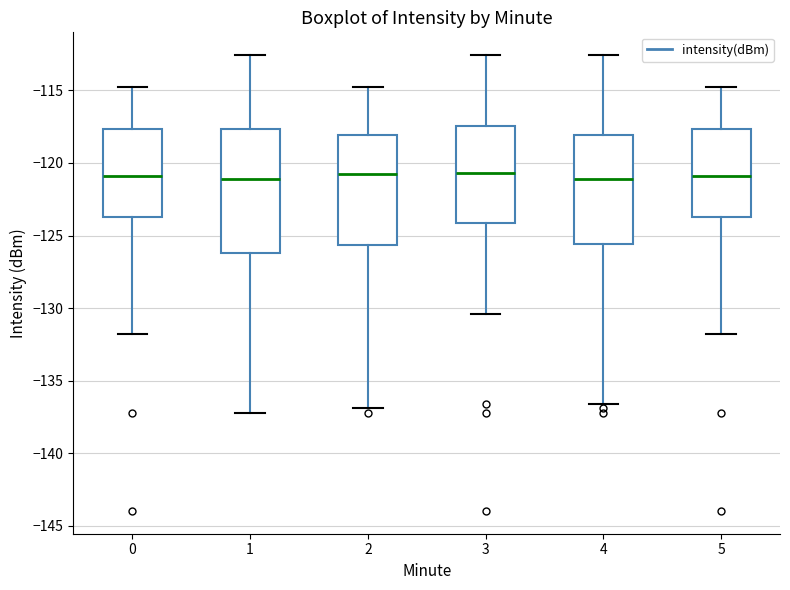

Where does the median line of the box at x = 1 sit on the y-axis? The values are not printed on the chart, so give them approximately, as read against the axis.

-121.0